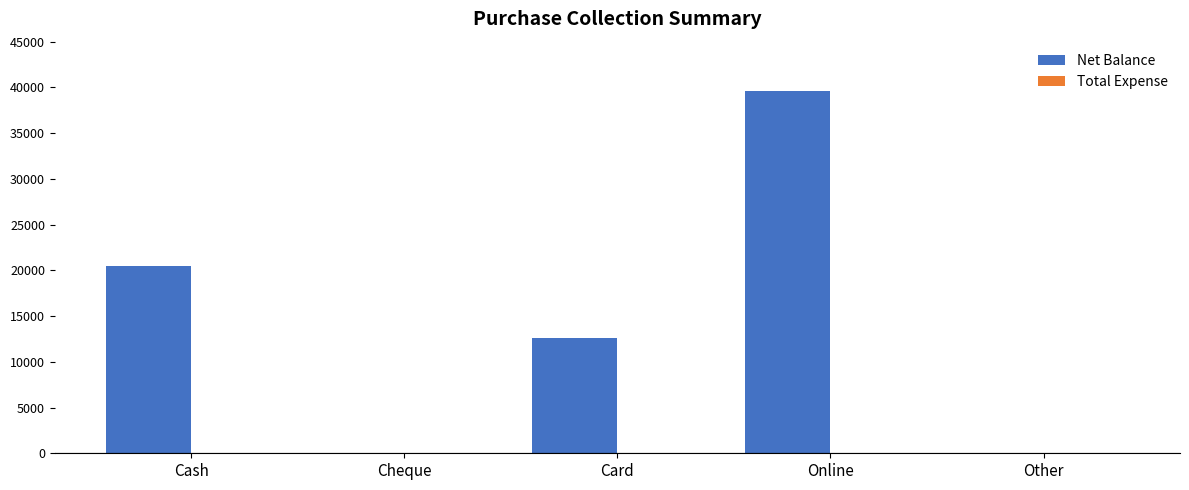

Are the bars horizontal?

No